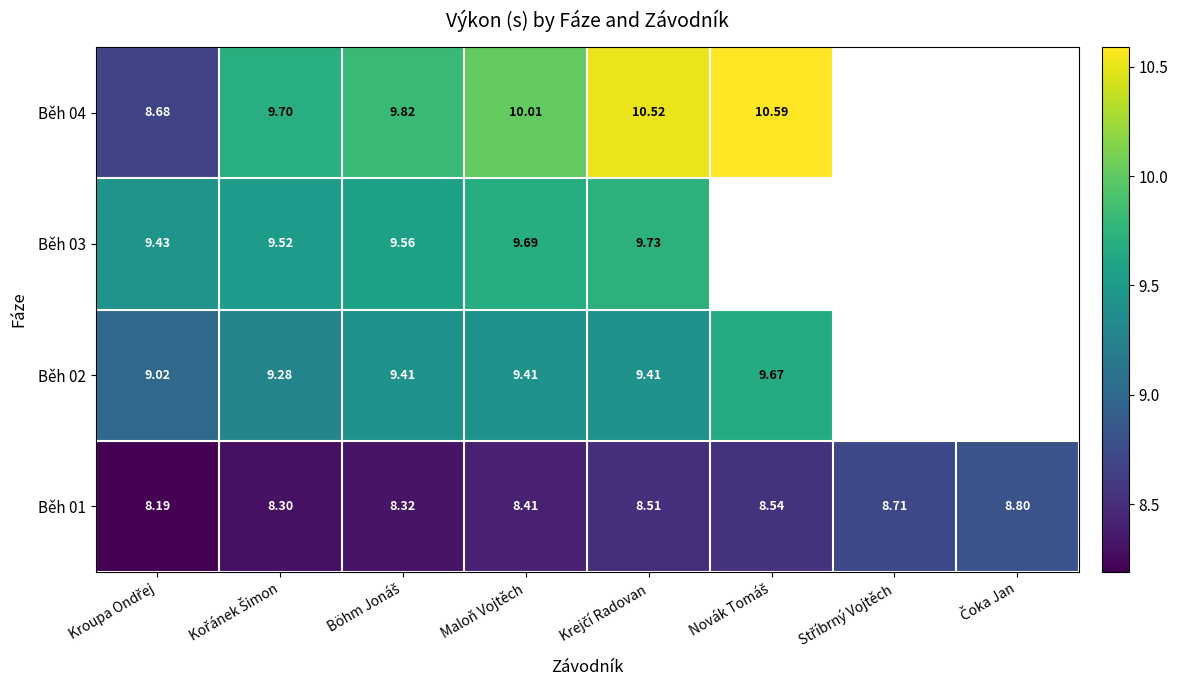

Rank the series by their maximum value, from lowest to highest.

Běh 01, Běh 02, Běh 03, Běh 04